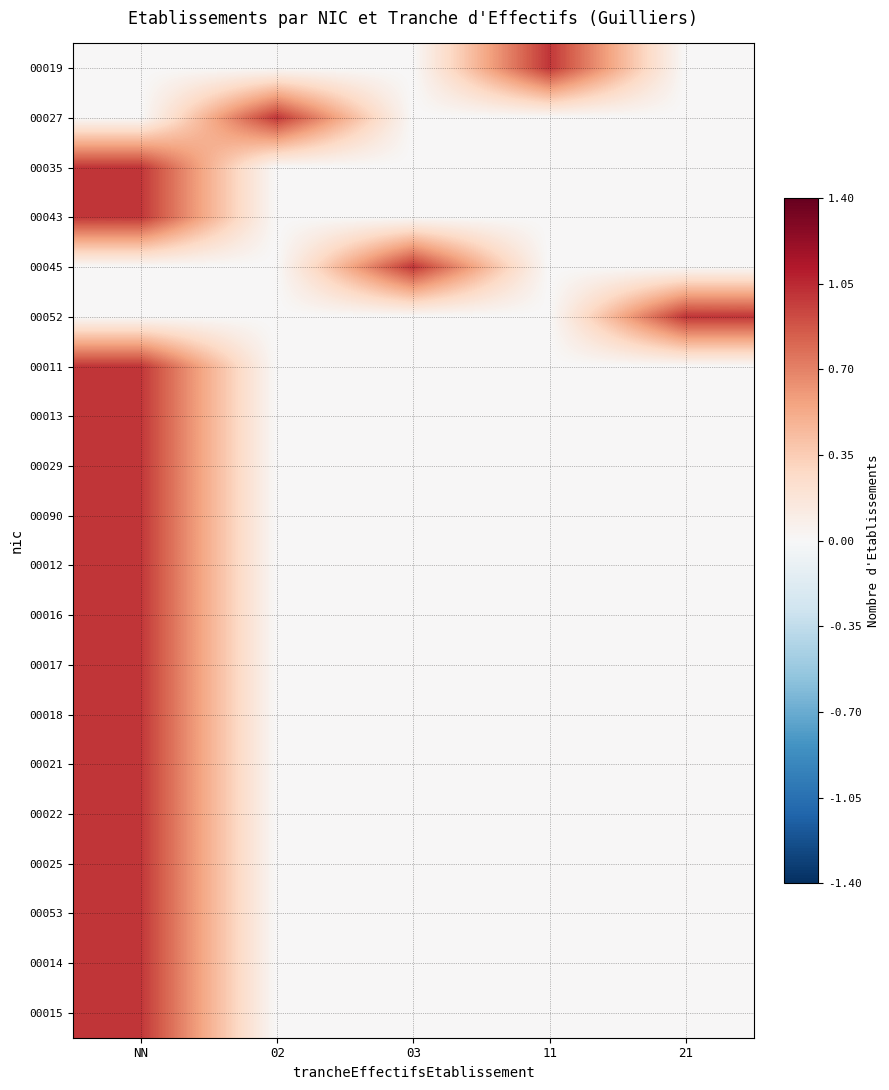

Rank the series by their maximum value, from highest to lowest.

00019, 00027, 00035, 00043, 00045, 00052, 00011, 00013, 00029, 00090, 00012, 00016, 00017, 00018, 00021, 00022, 00025, 00053, 00014, 00015